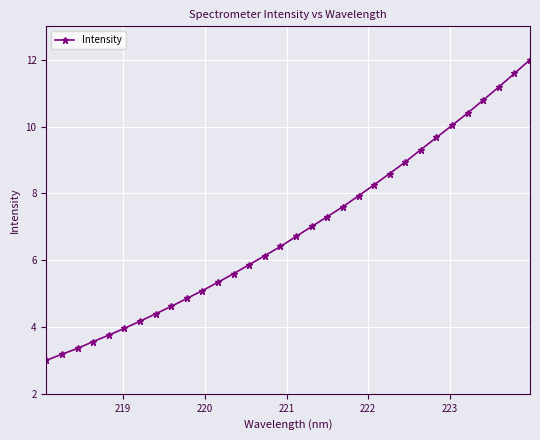

What is the difference between the maximum and minimum values?

9.0